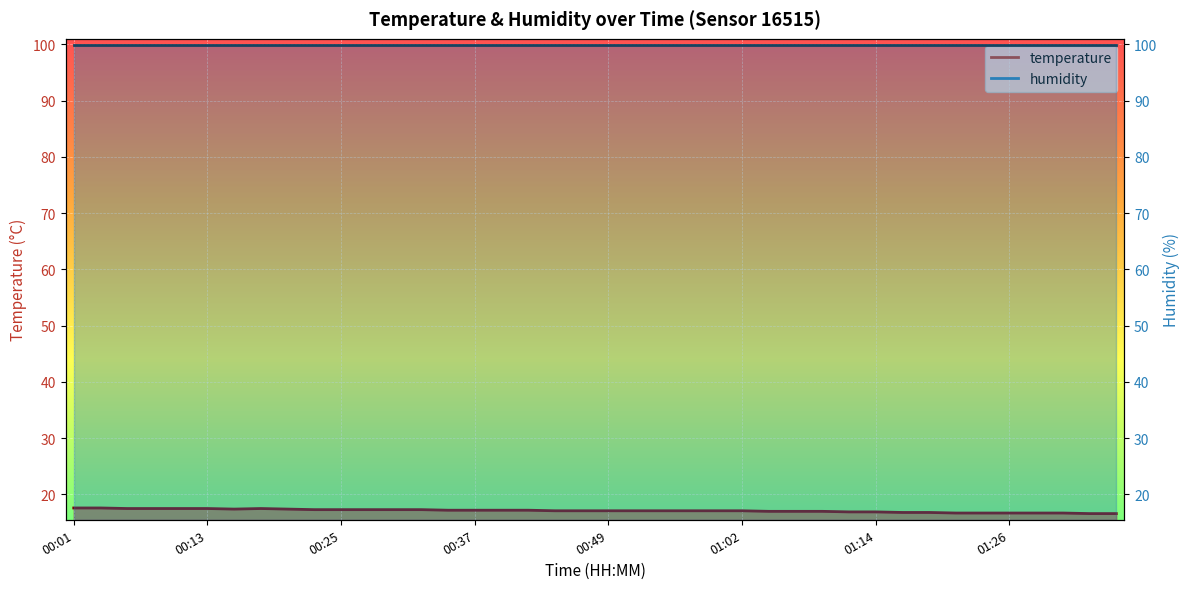

How many data points does each series have?

40